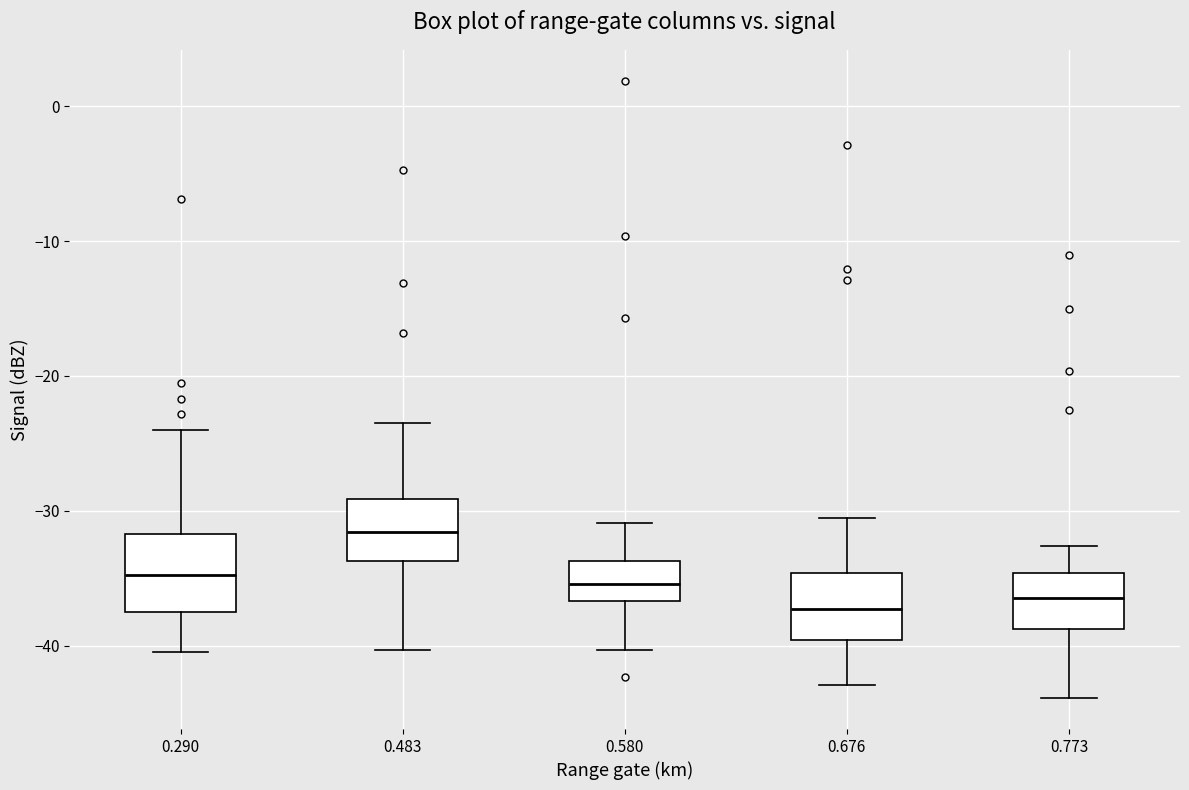

Reading left to right, read every box against the y-axis: the position of its median line, the range the box covers, and the ends of its whiskers. The values are not printed on the chart, so give them approximately, as read against the axis.

0.290: median -35, box -37 to -32, whiskers -40 to -24
0.483: median -32, box -34 to -29, whiskers -40 to -23
0.580: median -35, box -37 to -34, whiskers -40 to -31
0.676: median -37, box -40 to -35, whiskers -43 to -30
0.773: median -36, box -39 to -35, whiskers -44 to -33